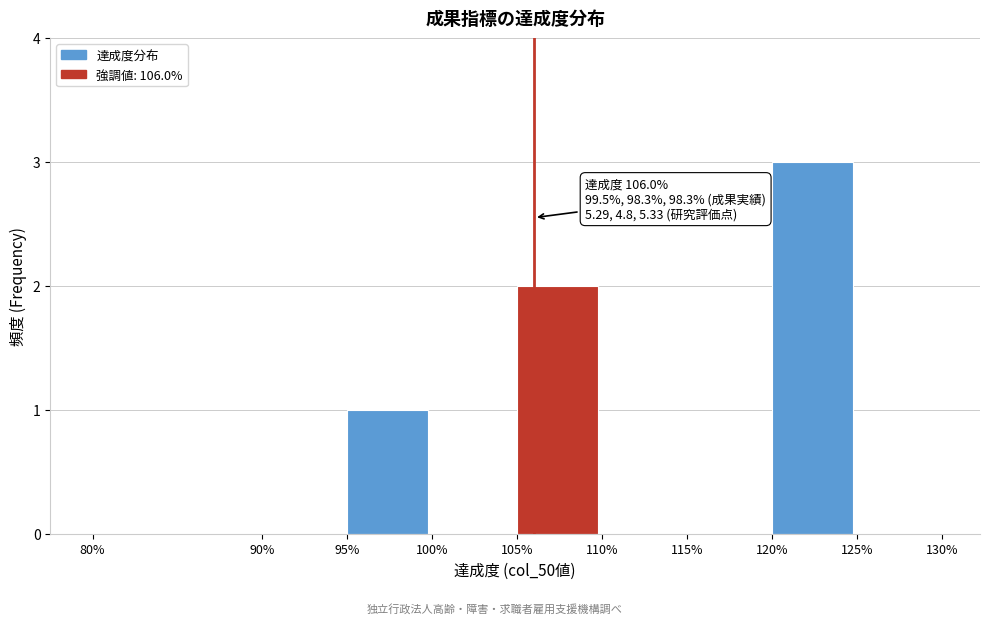

Over which range of the x-axis is the bar tallest?

120% to 125%